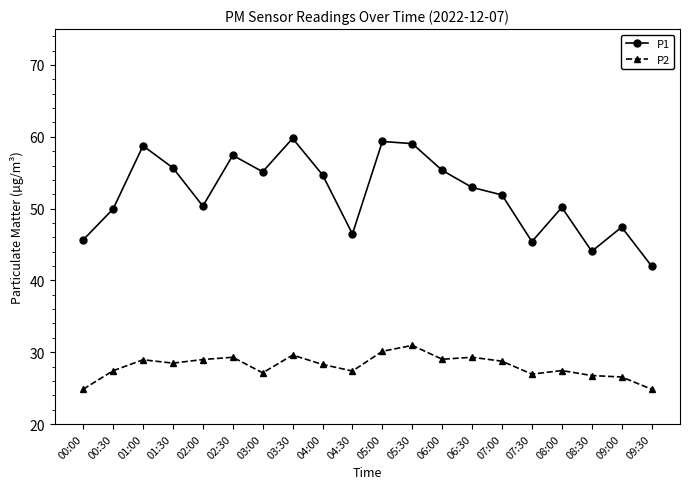

What is the label of the 17th point from the right?

01:30